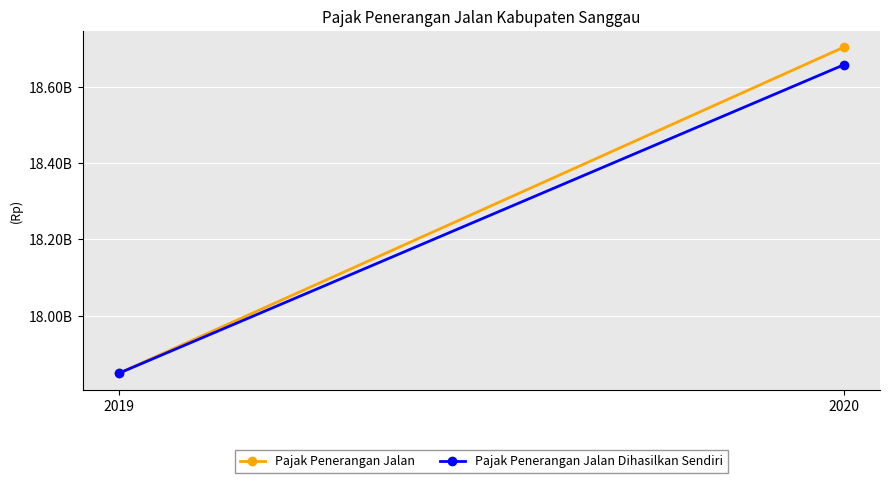

What is the sum of the Pajak Penerangan Jalan values at 2020 and 2019?

36552458802.7